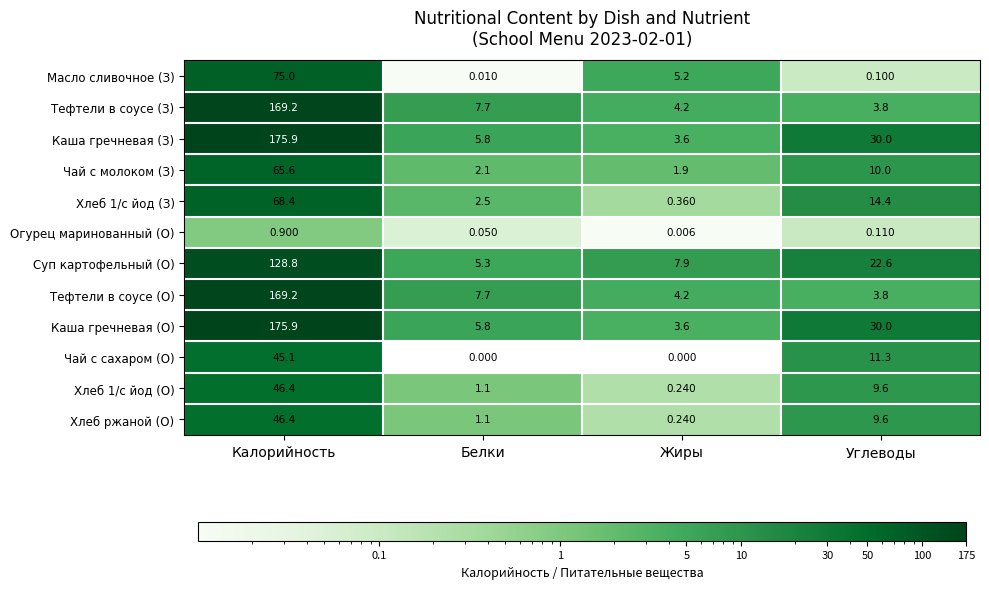

What is the spread (max minus min) of values at Белки?

7.7